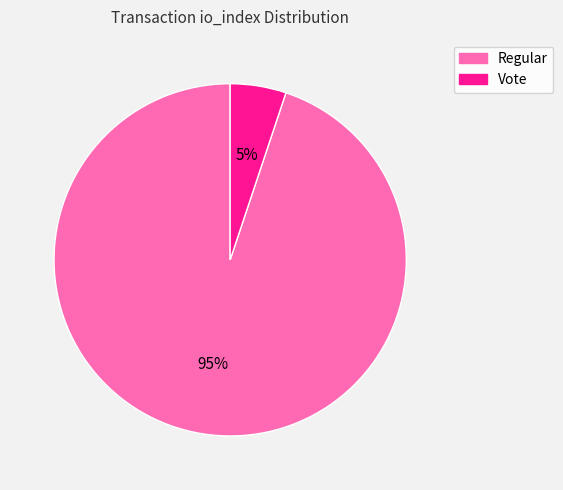

Does any single category account for the majority?

Yes